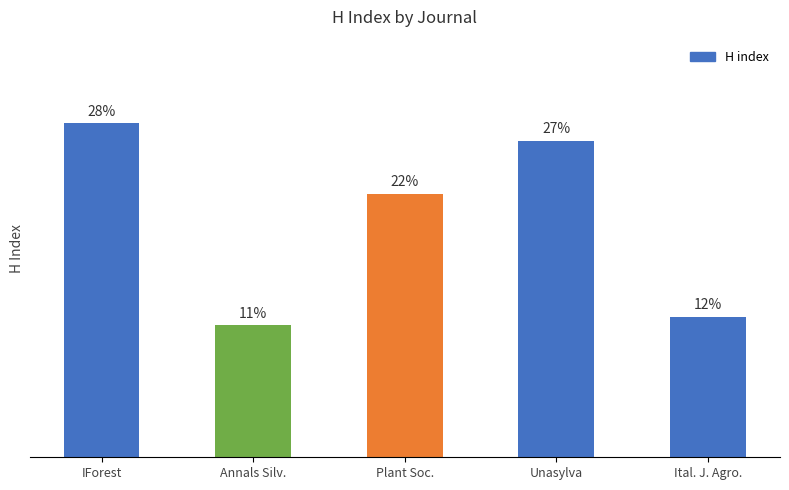

What is the label of the 3rd bar from the left?

Plant Soc.